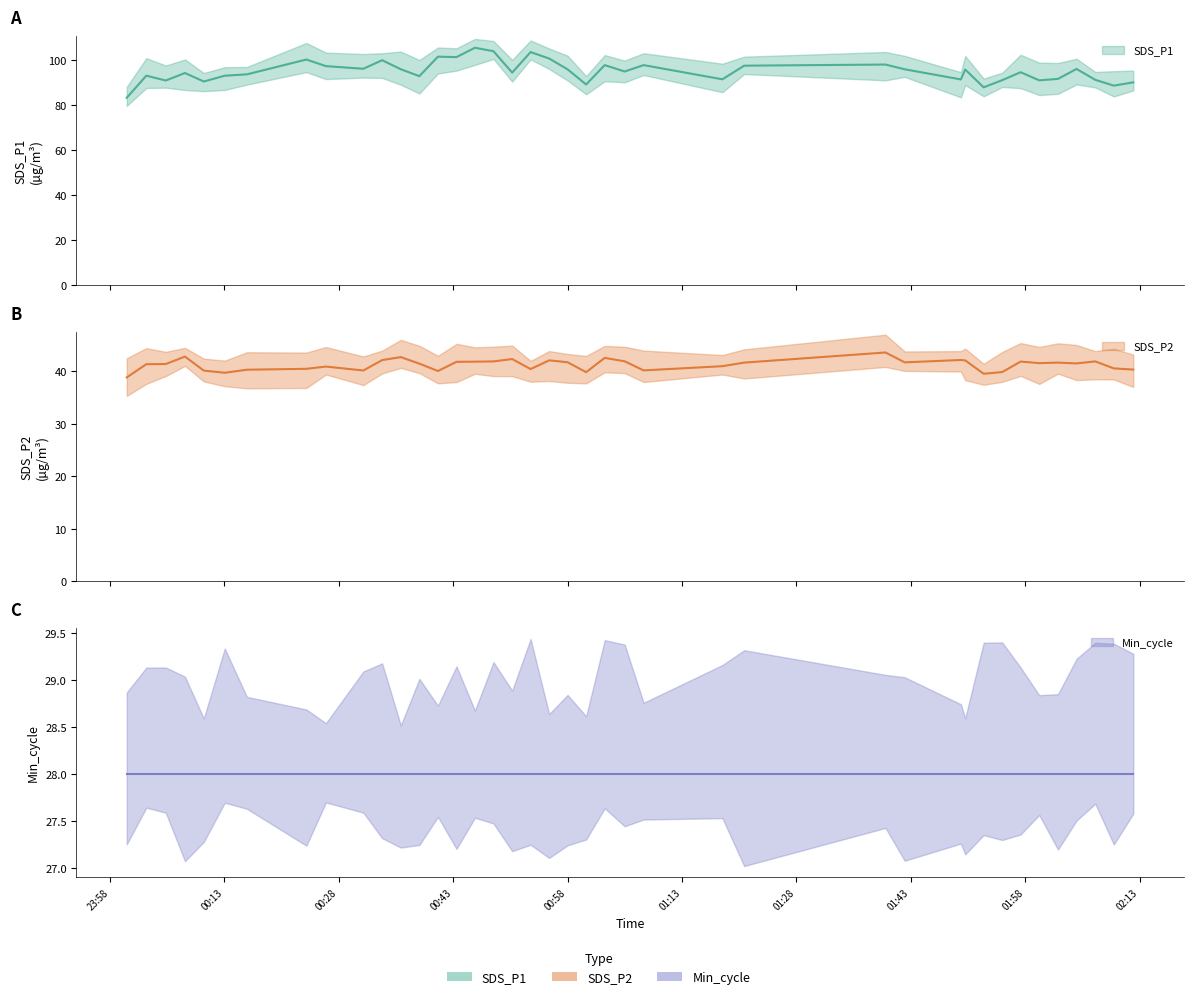

Which category has the highest value in the SDS_P2 series?

2021/12/21 01:39:41